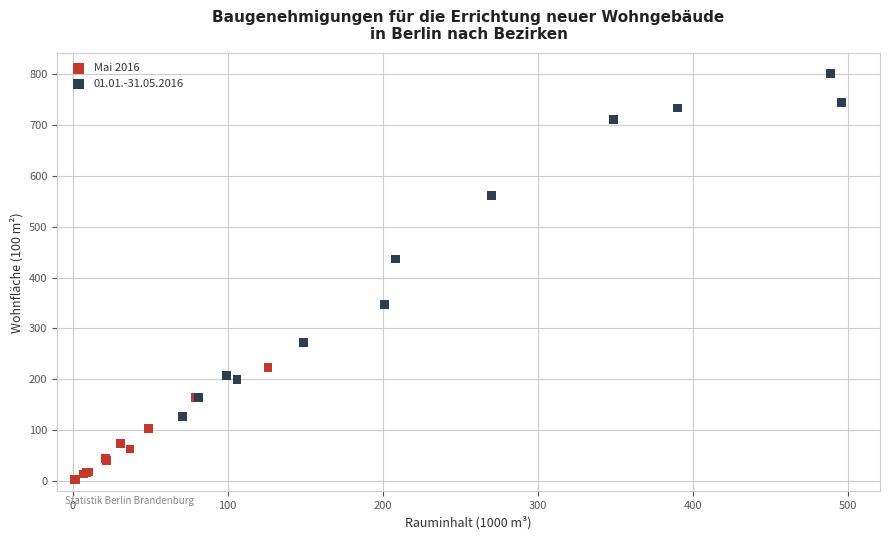

Which series has the widest spread of Y values?

01.01.-31.05.2016